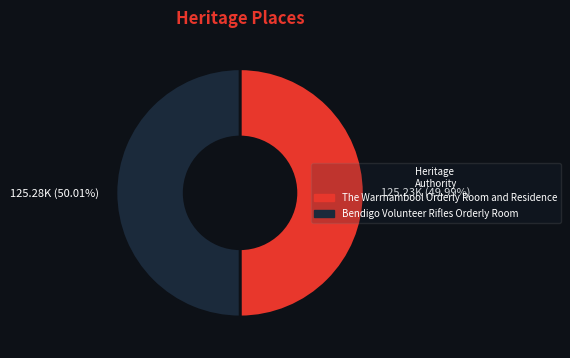

What is the ratio of the value at The Warrnambool Orderly Room and Residence to the value at Bendigo Volunteer Rifles Orderly Room?

1.0